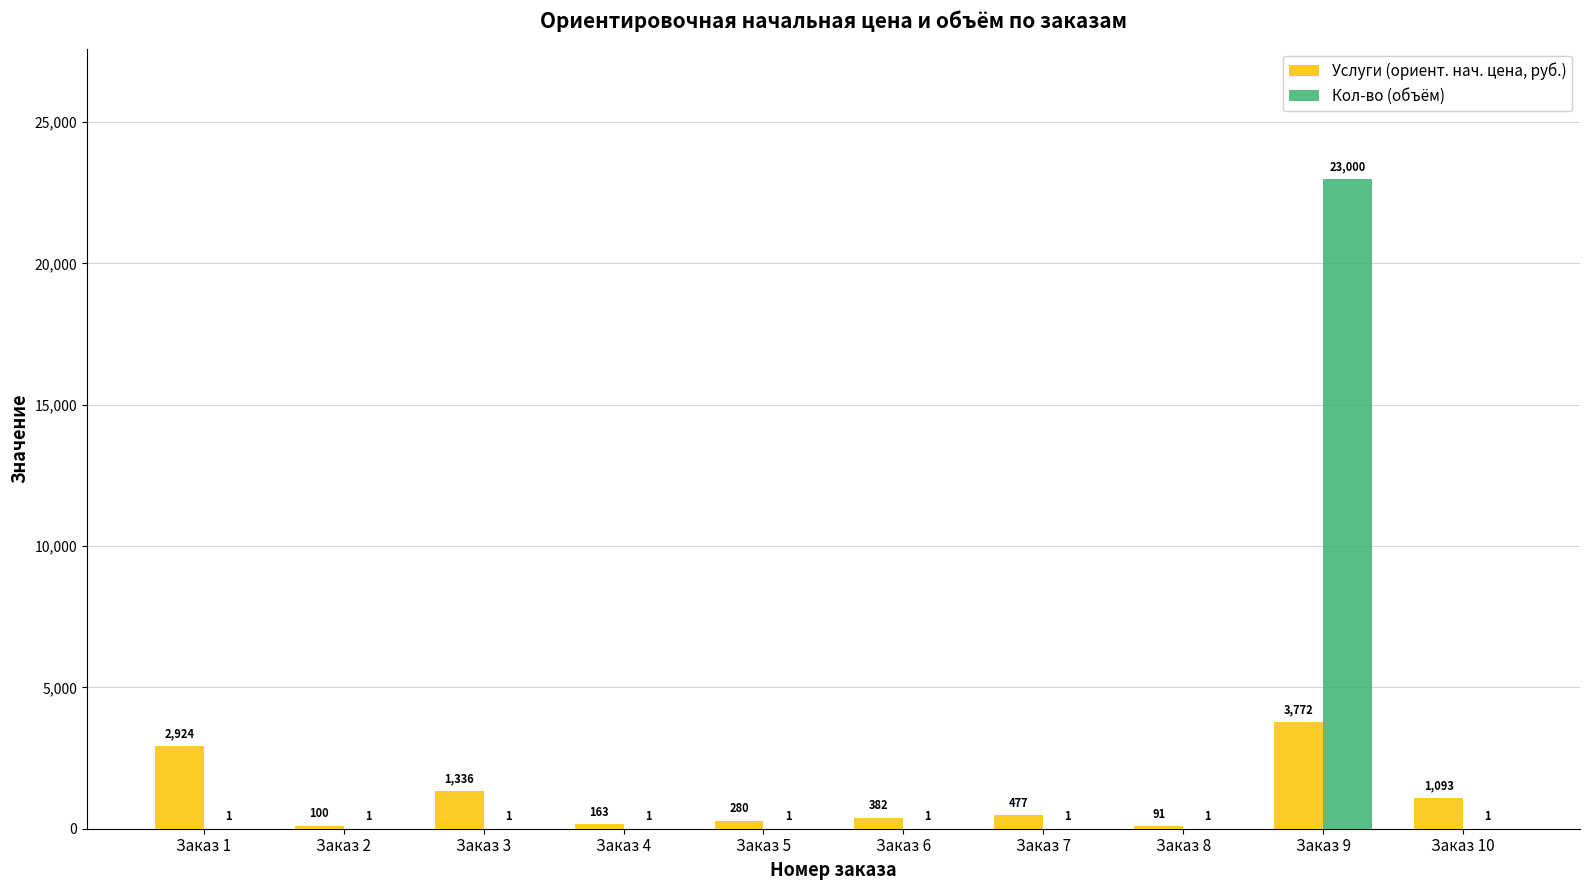

True or false: Услуги (ориент. нач. цена, руб.) has a value of 501 at Заказ 3.

False